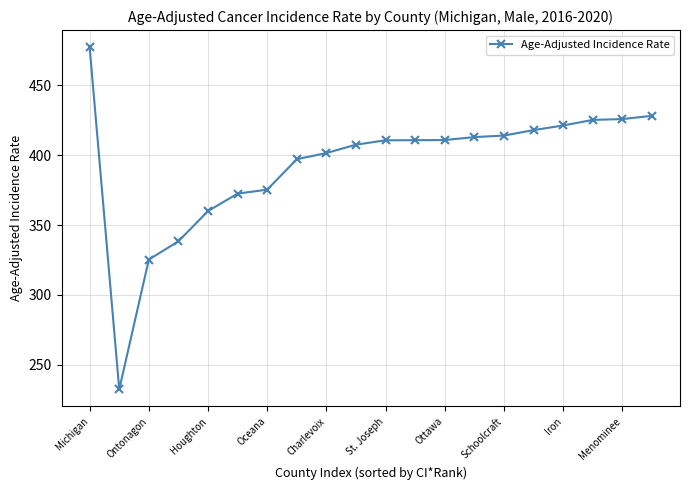

What is the smallest value displayed?

232.5